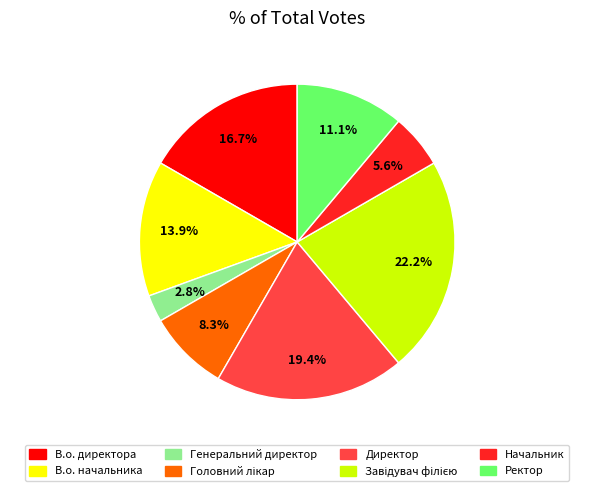

What portion of the pie excludes В.о. директора?

83.3%